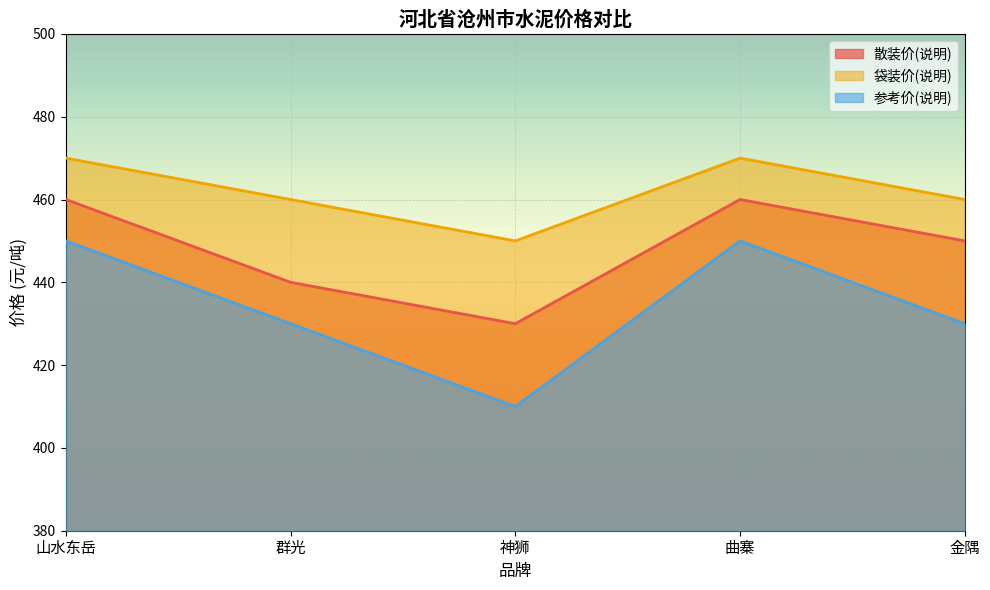

True or false: 参考价(说明) has a value of 241 at 曲寨.

False